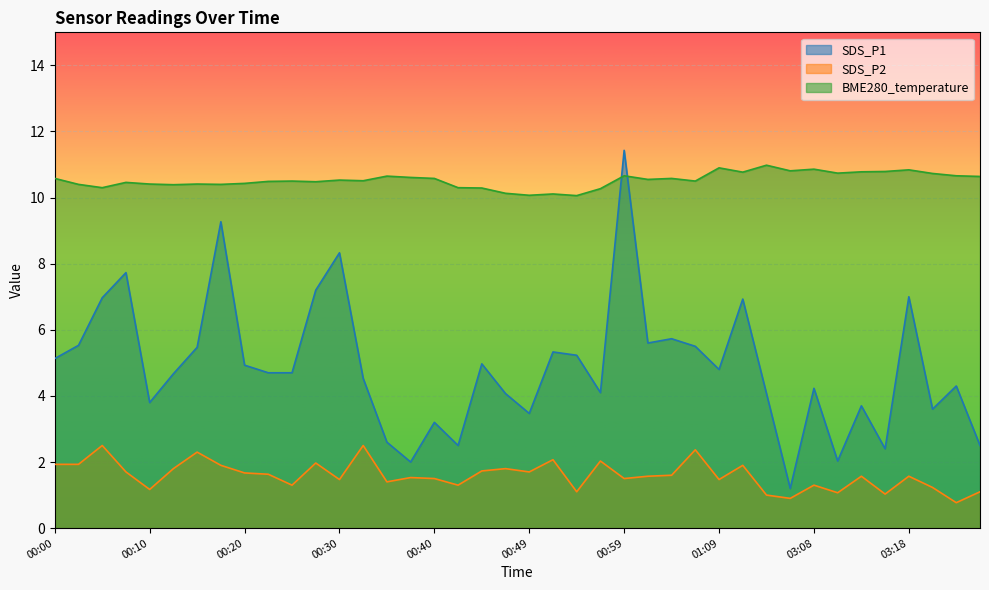

List the series in order of their peak value, highest first.

SDS_P1, BME280_temperature, SDS_P2